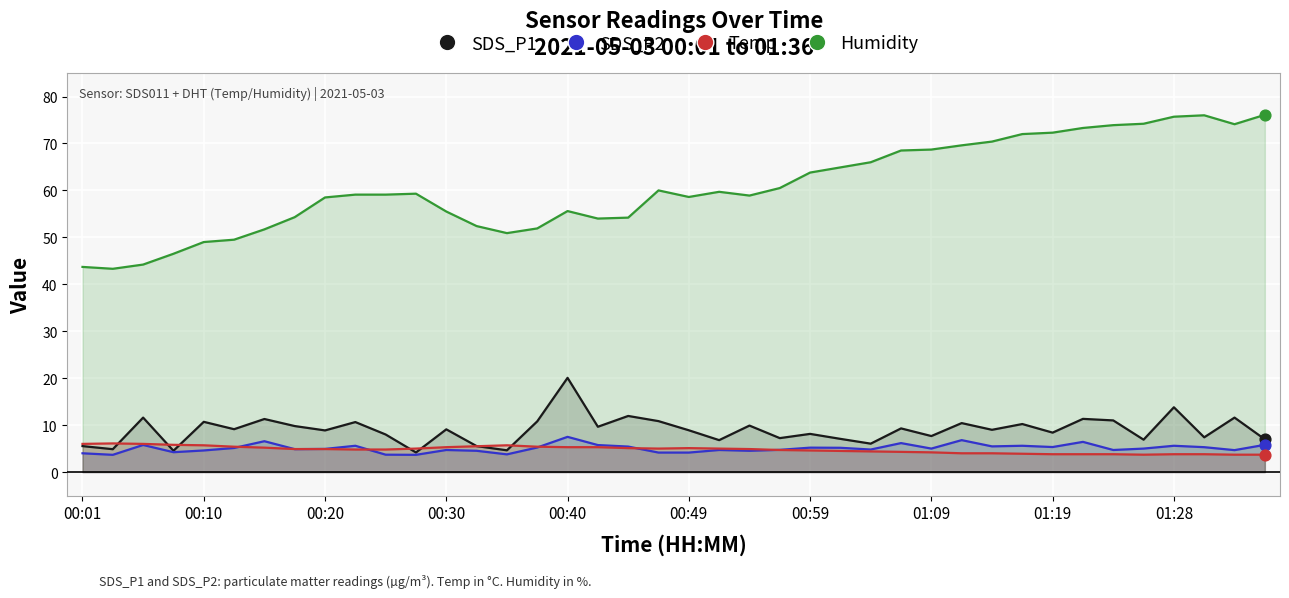

Is the value of Temp at 01:33 greater than the value of SDS_P2 at 00:25?

No